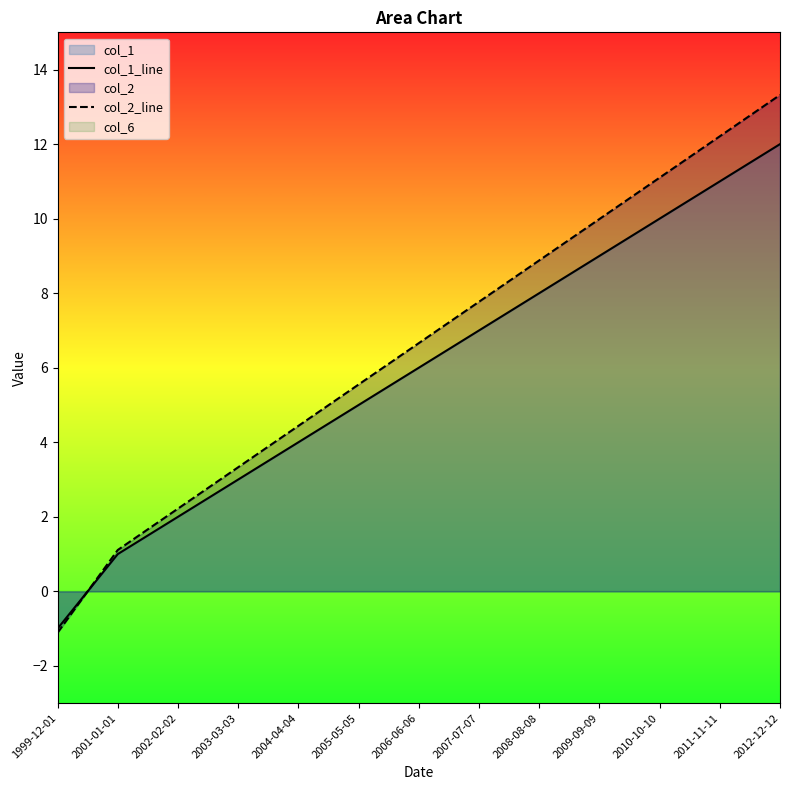

What is the label of the 10th point from the left?

2009-09-09